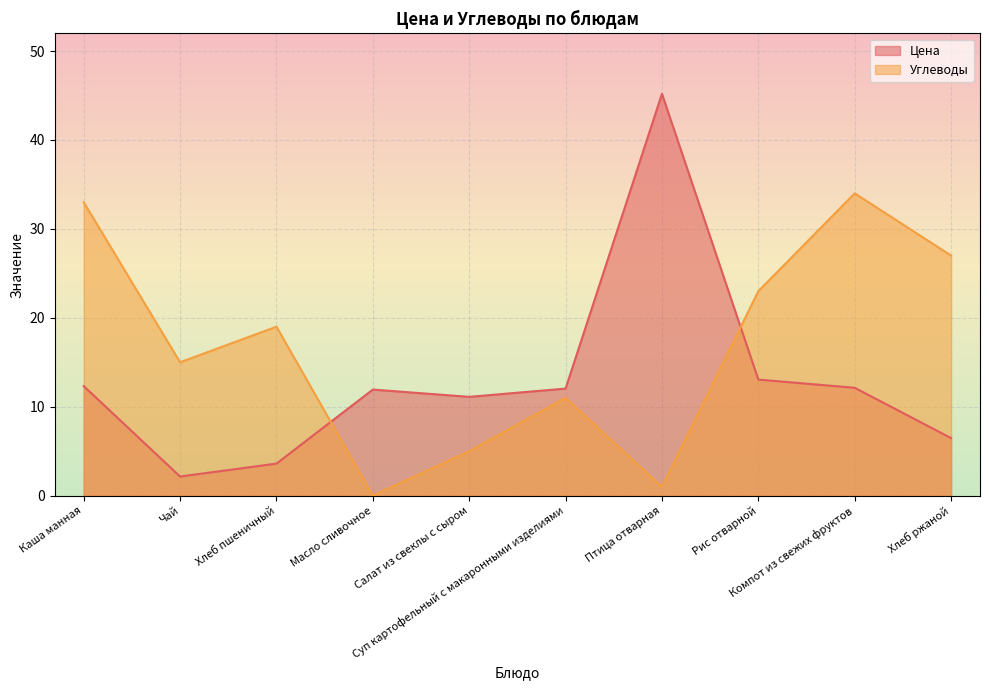

What is the highest value of the Углеводы series?

34.0